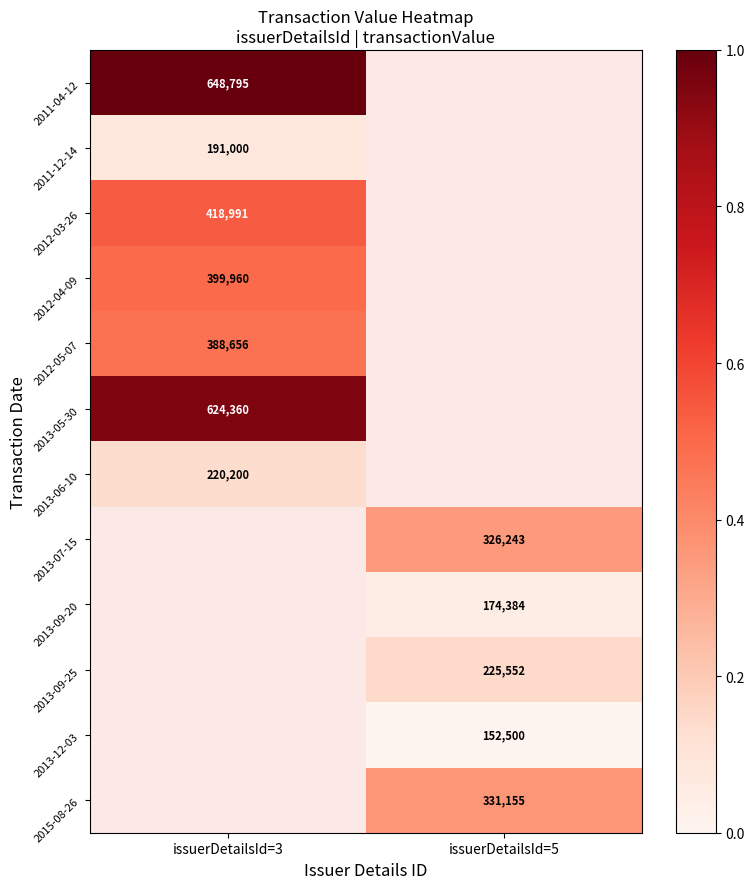

True or false: 2015-08-26 has a value of 529372 at issuerDetailsId=5.

False